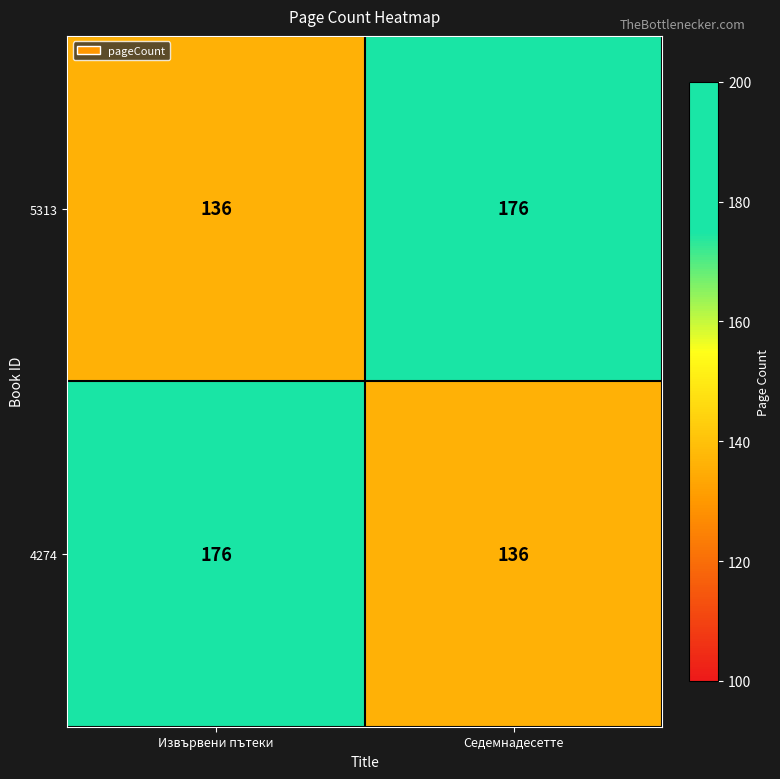

What is the minimum value shown in the chart?

136